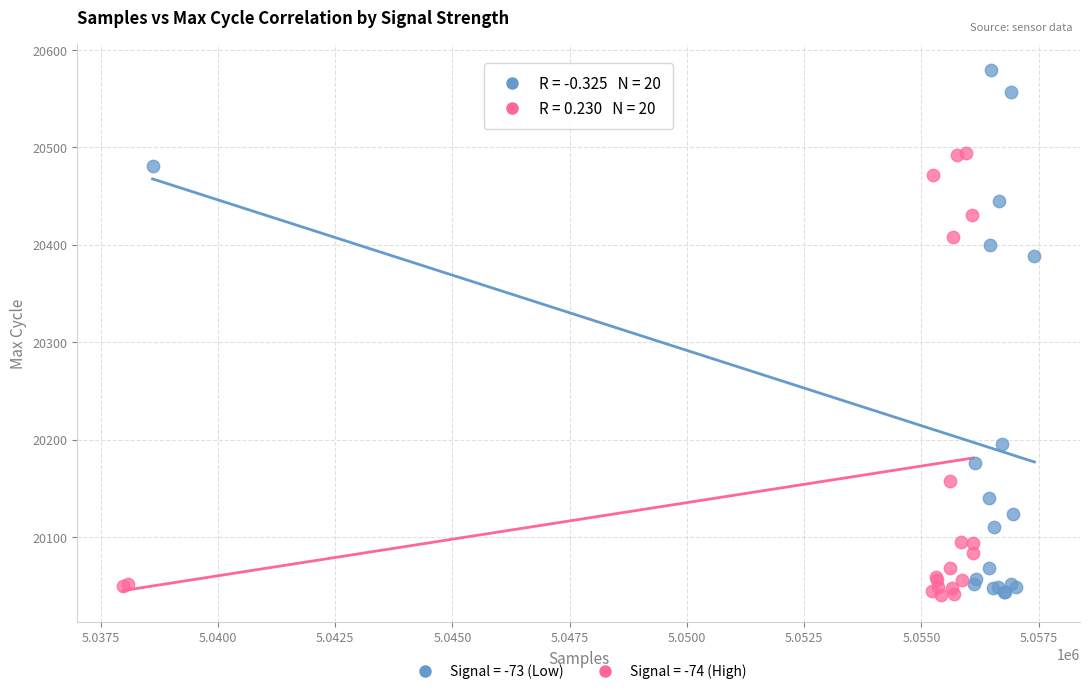

Which series reaches the maximum Y coordinate?

Signal = -73 (Low)